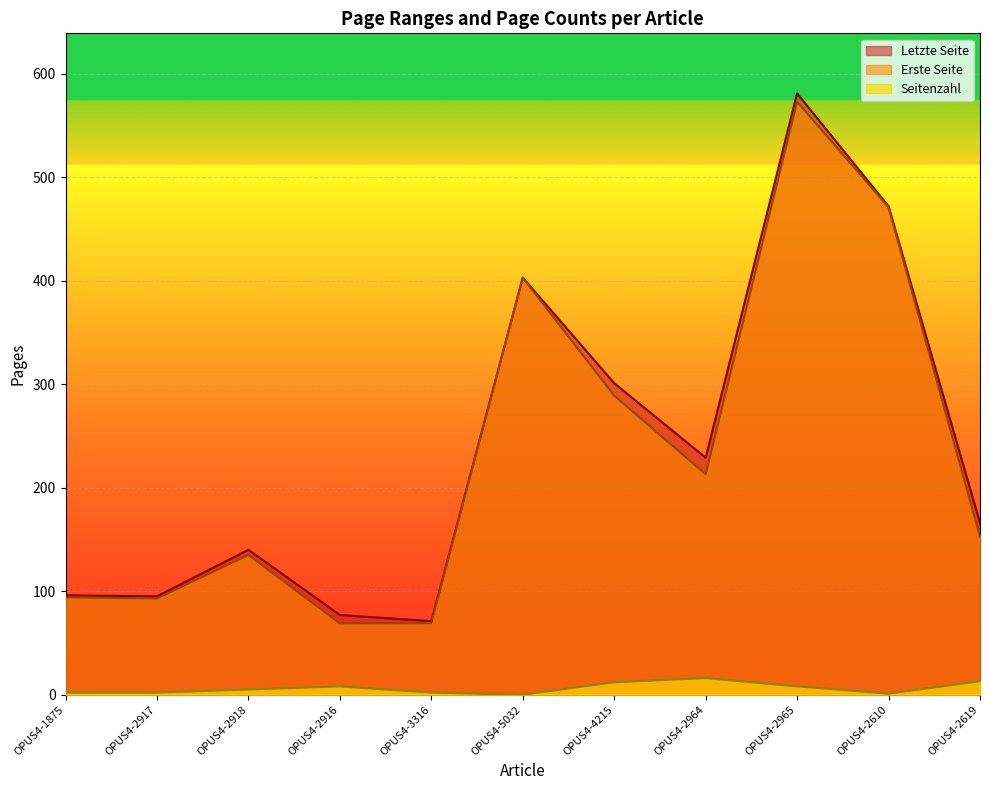

What is the spread (max minus min) of values at OPUS4-1875?

94